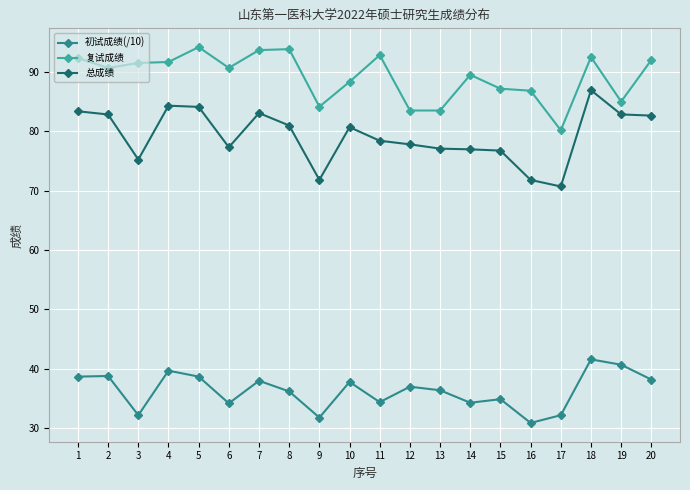

Which category has the lowest value across all series?

16